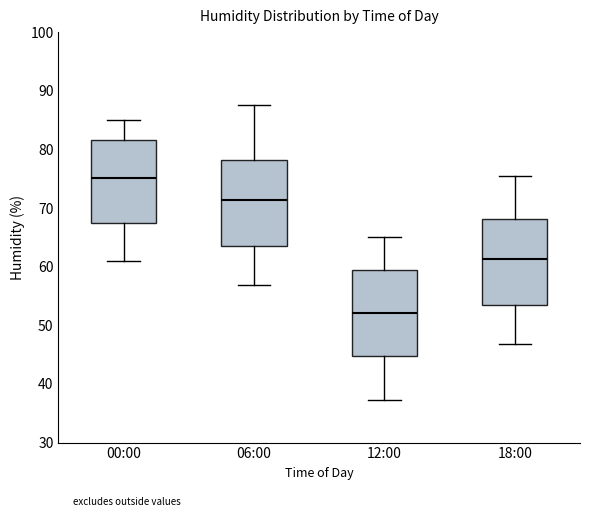

Reading left to right, transcribe this box plot: for each box, give where its median line is, the range the box spans, and where its two whiskers end, as read against the y-axis. The values are not printed on the chart, so give them approximately, as read against the axis.

00:00: median 75, box 67 to 82, whiskers 61 to 85
06:00: median 71, box 64 to 78, whiskers 57 to 88
12:00: median 52, box 45 to 59, whiskers 37 to 65
18:00: median 61, box 54 to 68, whiskers 47 to 76